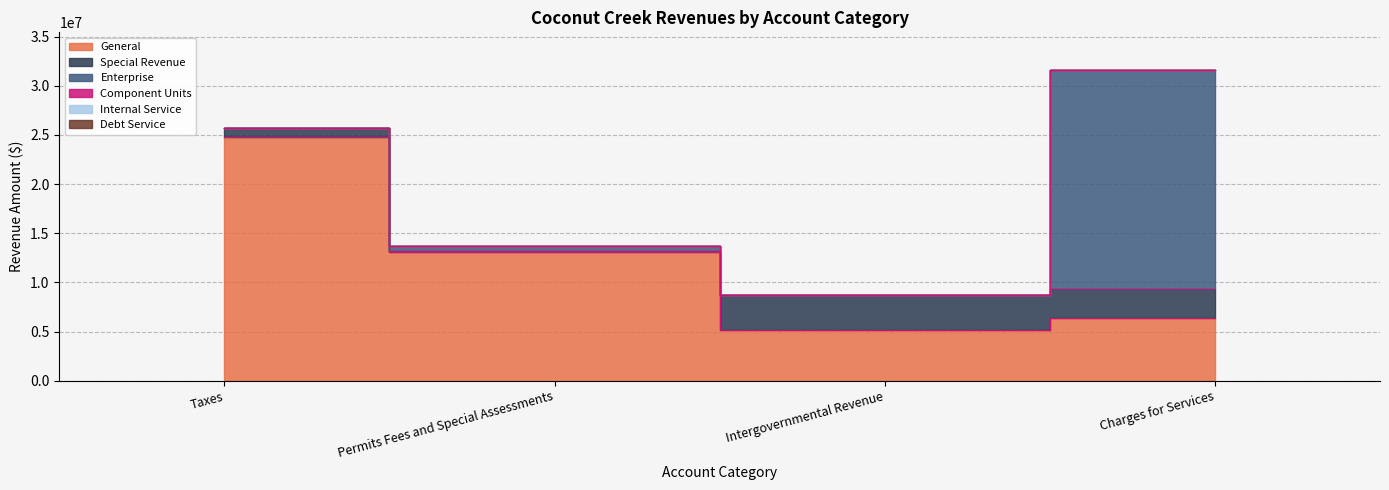

How many distinct data groups are displayed?

6